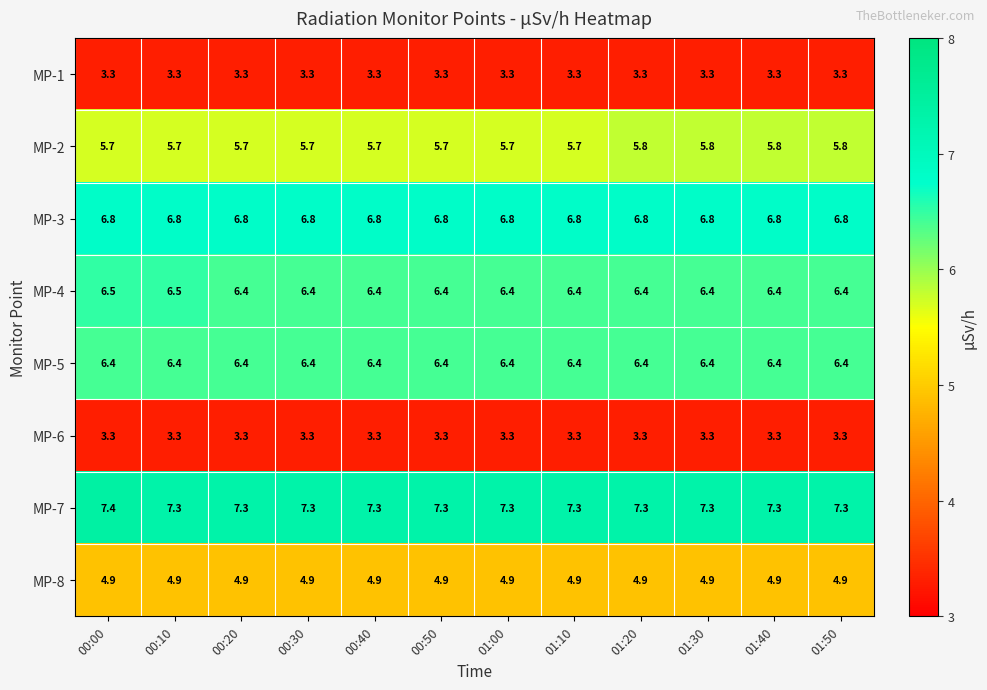

What is the smallest value displayed?

3.3